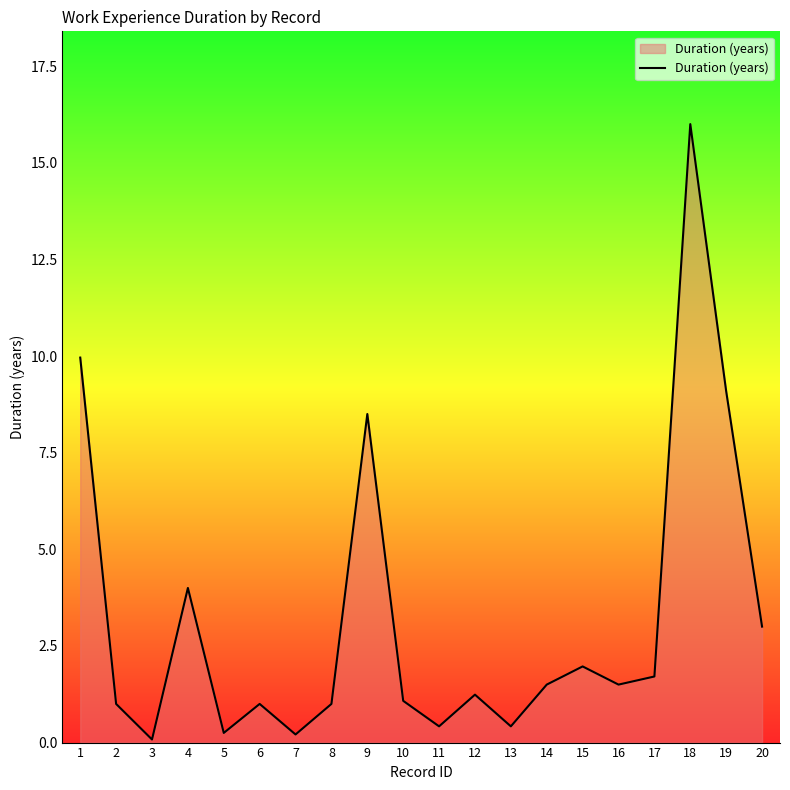

Does the chart display data point markers on the line(s)?

No